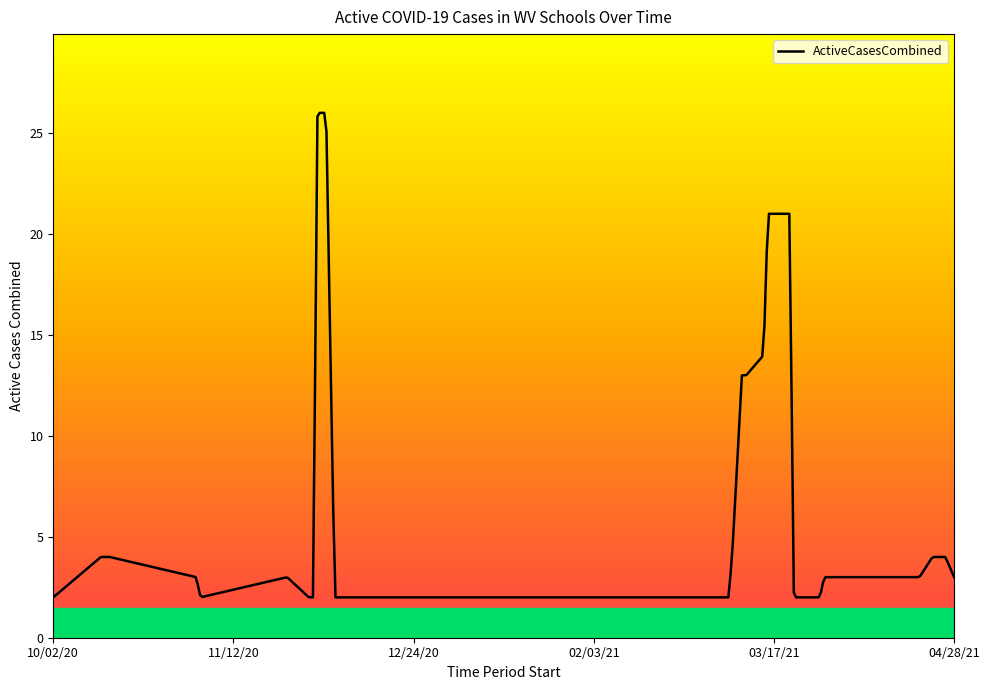

How many categories are shown in the chart?

400